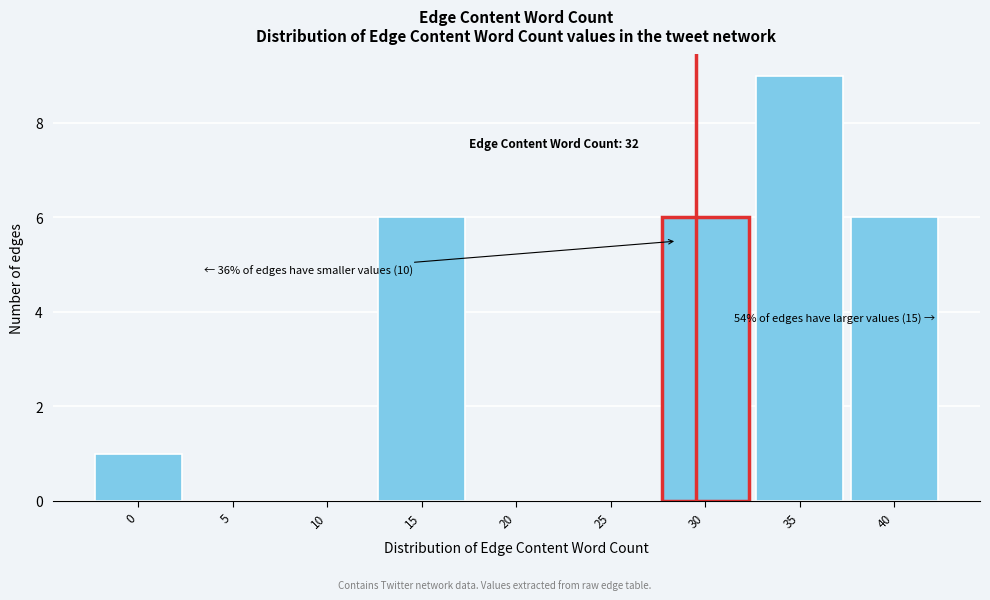

Reading right to left, extract all data points from this chart.

40=6	35=9	30=6	25=0	20=0	15=6	10=0	5=0	0=1